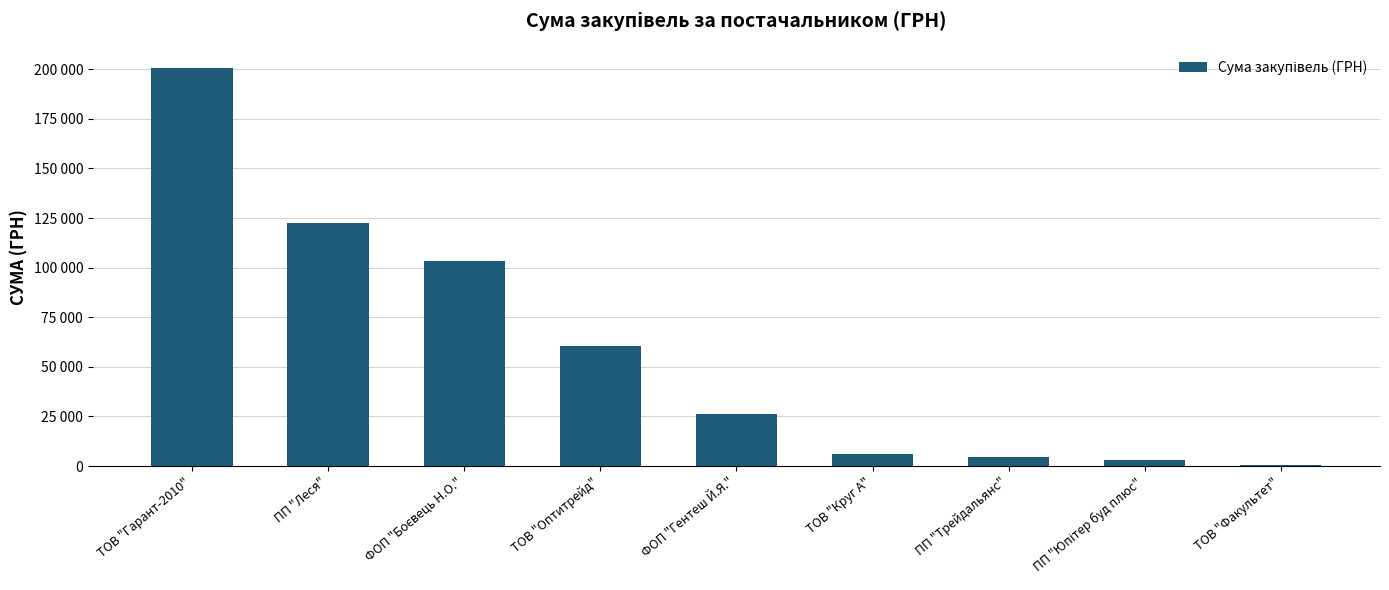

Rank the categories by value from highest to lowest.

ТОВ "Гарант-2010", ПП "Леся", ФОП "Боєвець Н.О.", ТОВ "Оптитрейд", ФОП "Гентеш Й.Я.", ТОВ "Круг А", ПП "Трейдальянс", ПП "Юпітер буд плюс", ТОВ "Факультет"